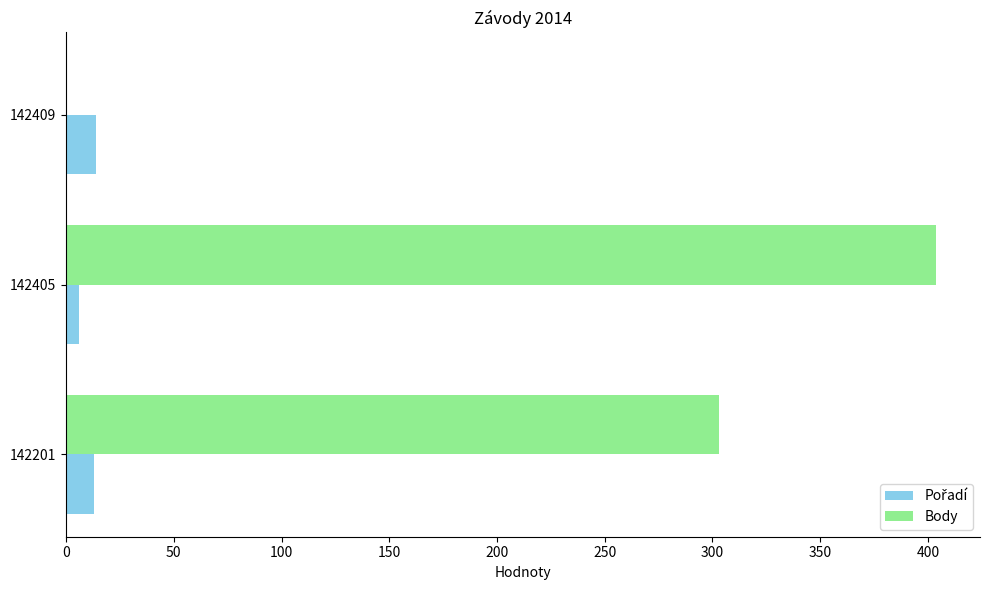

Which series changed the most between 142201 and 142409?

Body